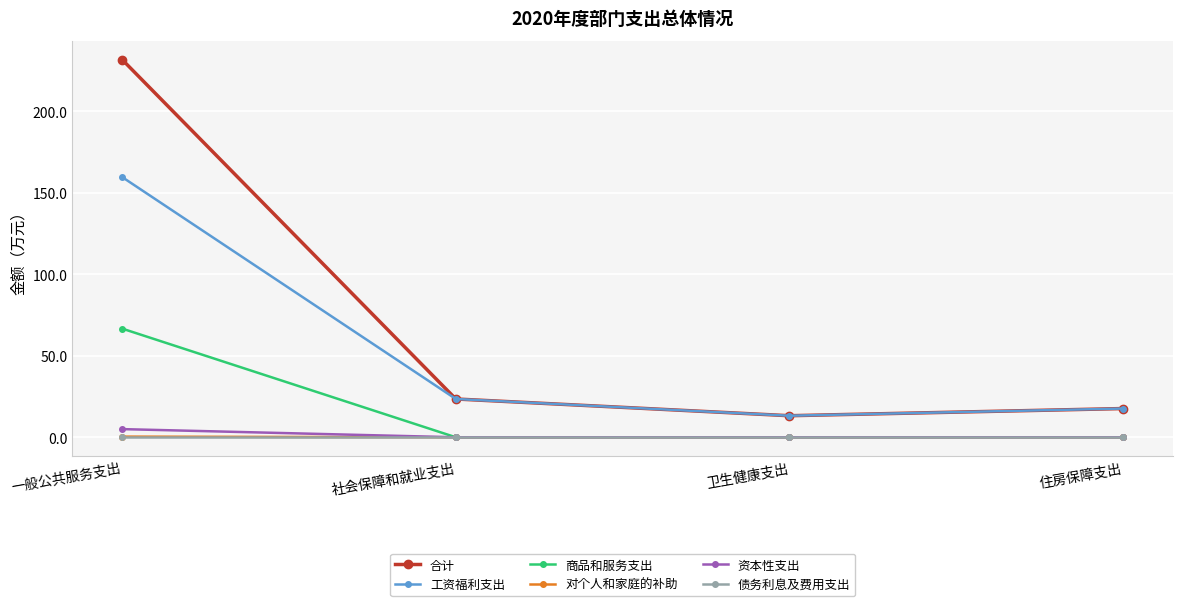

Which series has the widest spread of values?

合计